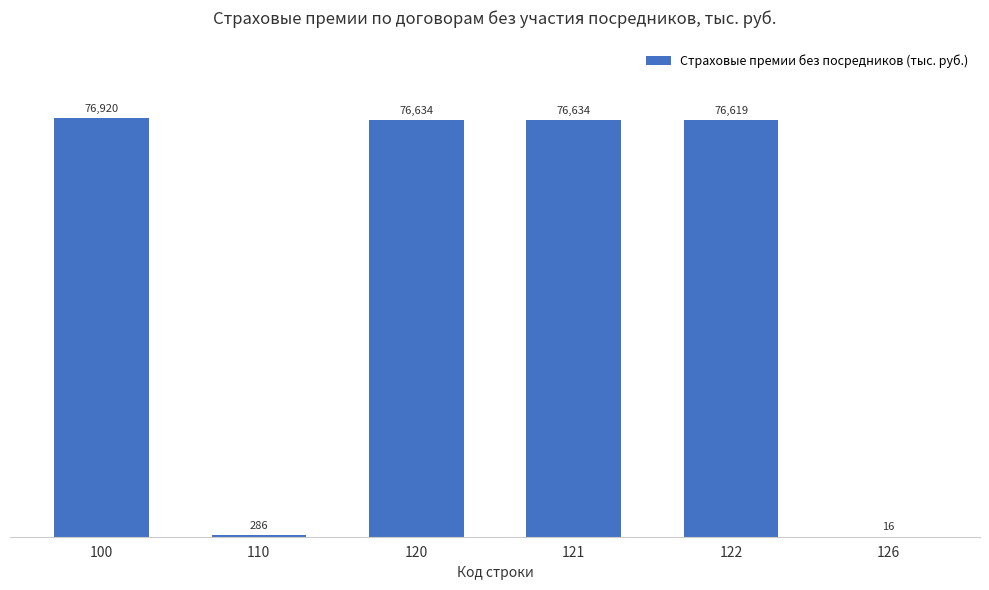

The value at 121 is 76634.2. True or false?

True